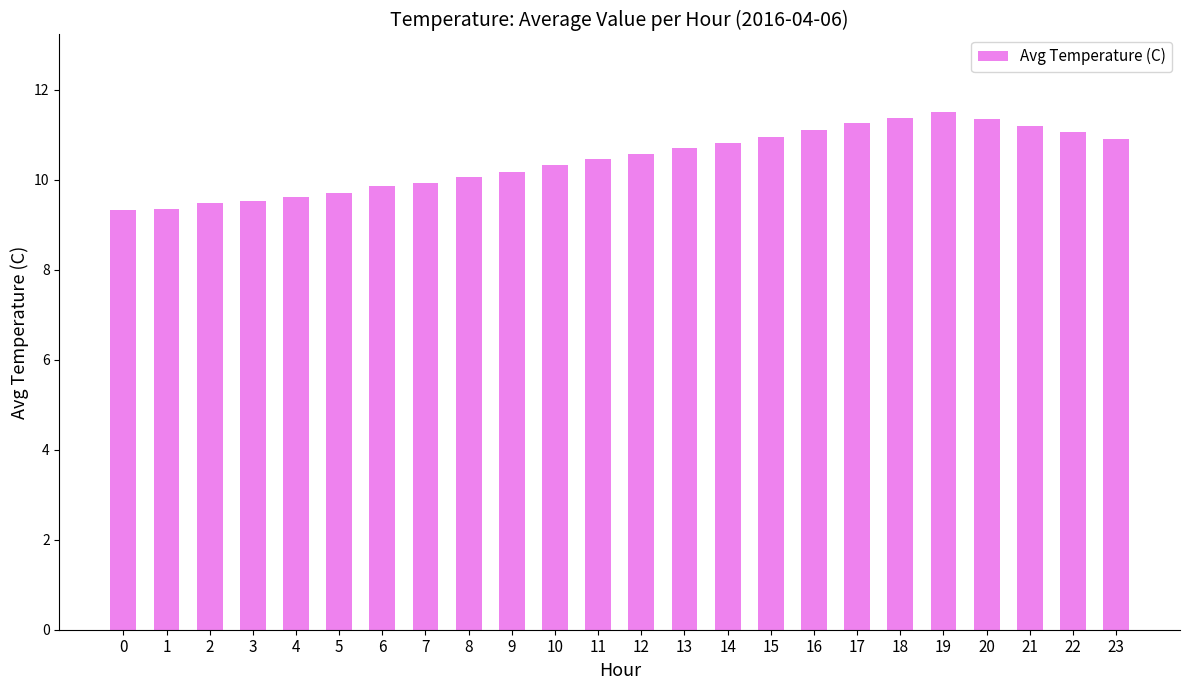

How many data points does each series have?

24